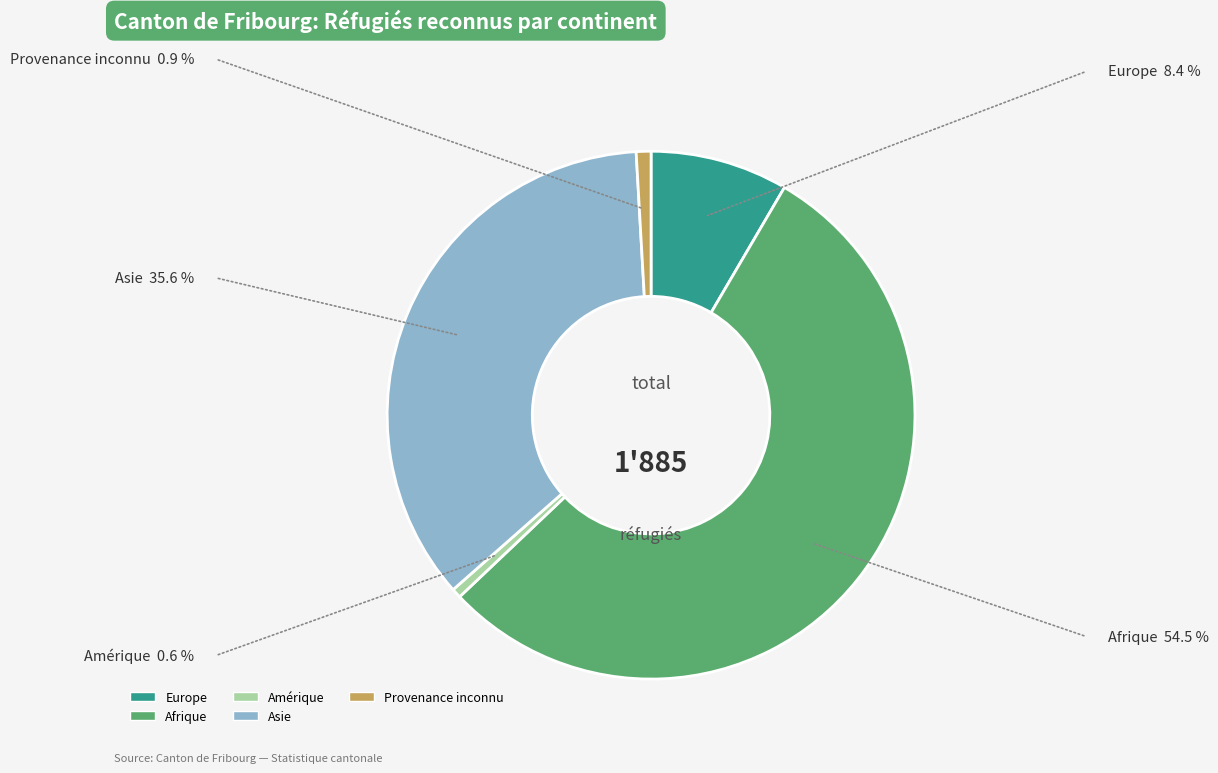

Is there any slice that represents more than half of the pie?

Yes